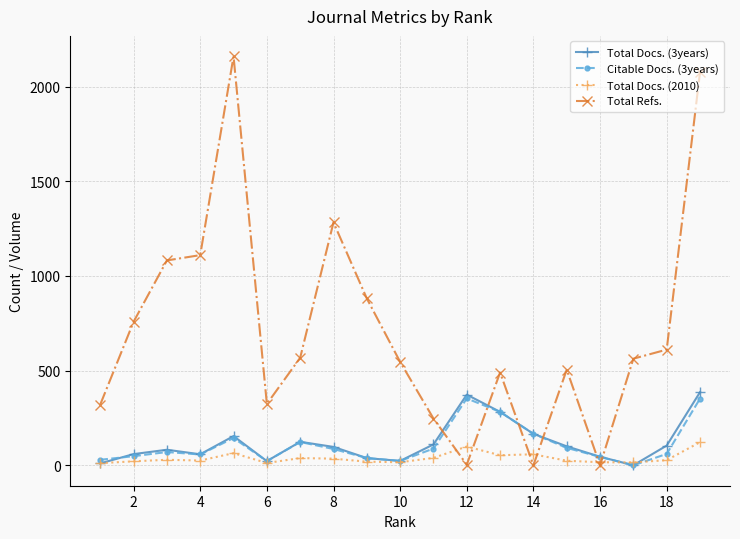

What is the maximum value shown in the chart?

2160